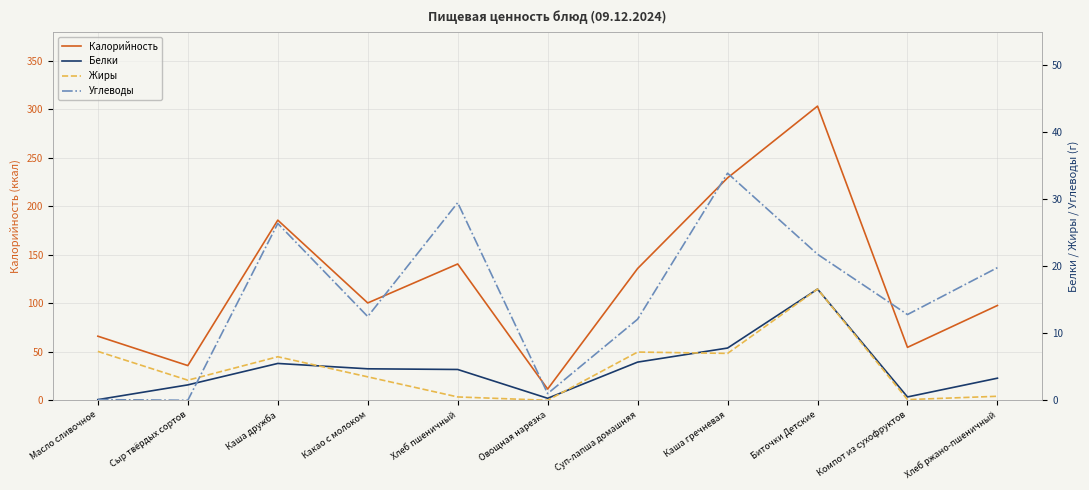

How many times do Углеводы and Белки cross each other?

1